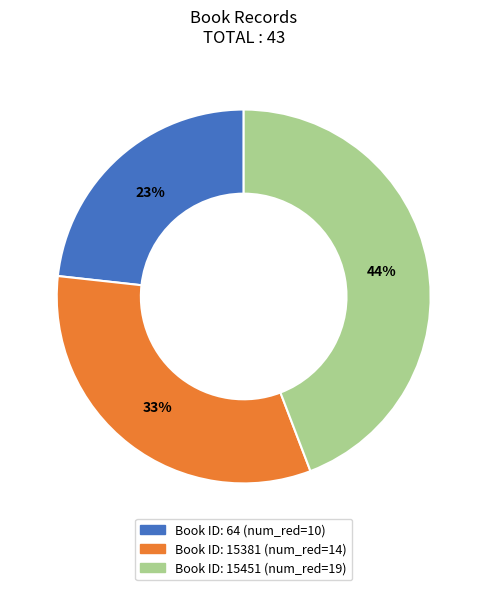

Does any single category account for the majority?

No